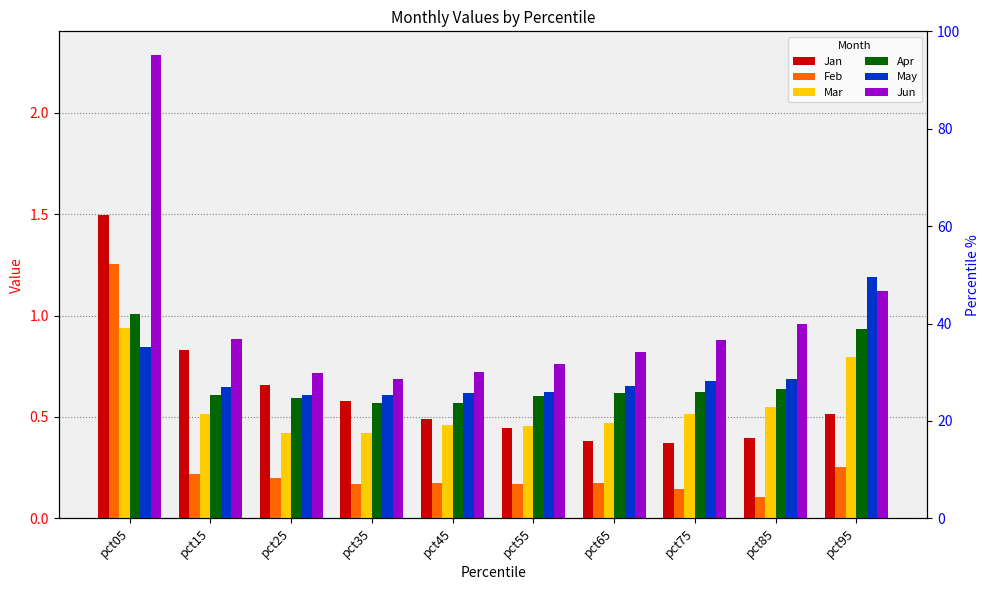

What is the difference between the highest and lowest values at pct65?

0.6